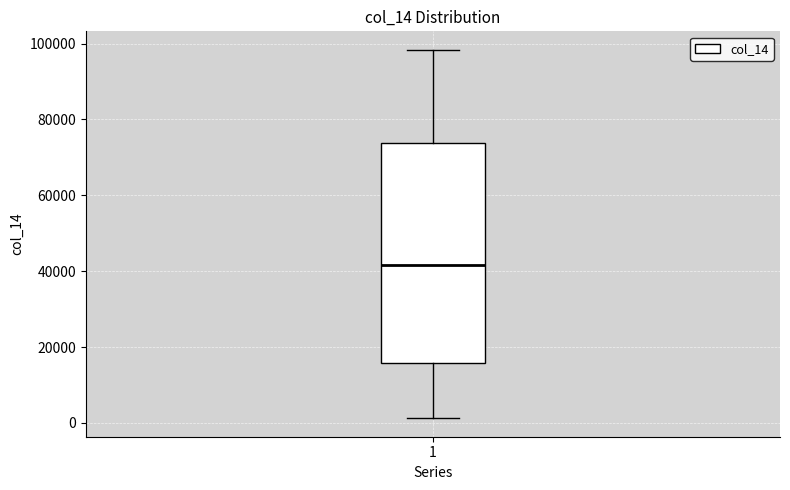

Transcribe this box plot: give where the median line is, the range the box spans, and where the two whiskers end, as read against the y-axis. The values are not printed on the chart, so give them approximately, as read against the axis.

median 42000, box 16000 to 74000, whiskers 2000 to 98000